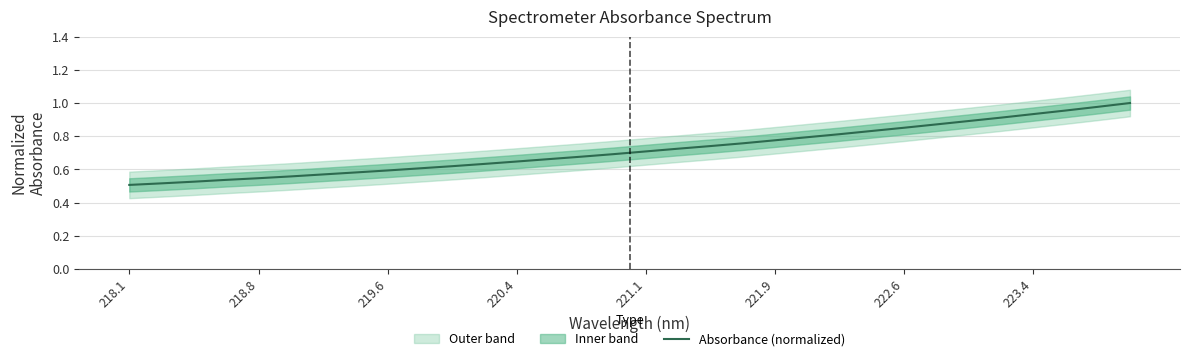

What value does the data have at 218.8?

0.5